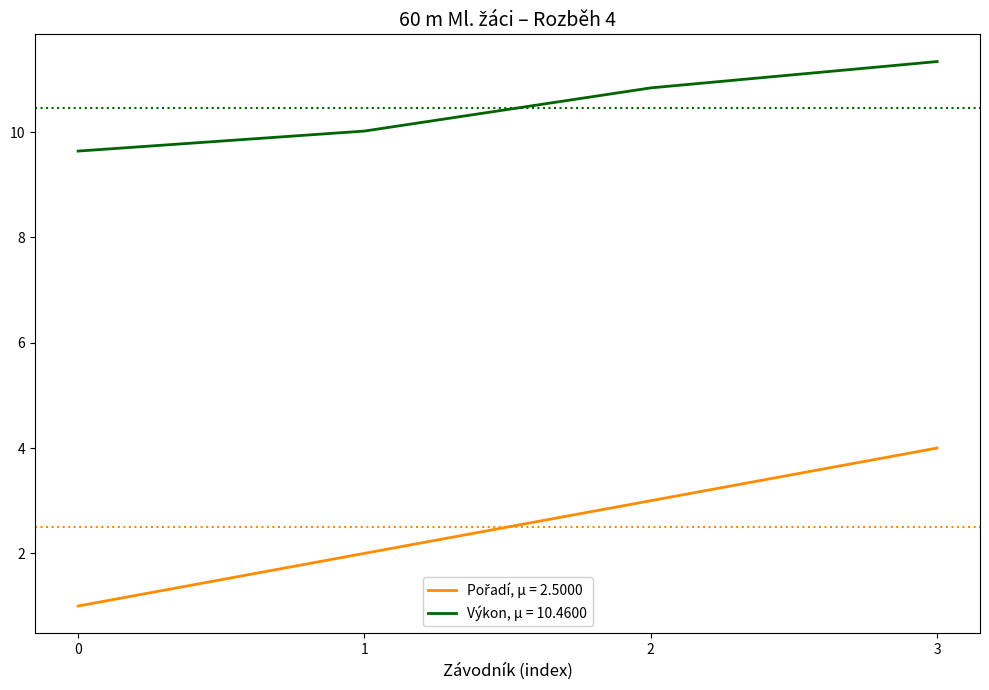

What is the sum of the Výkon, μ = 10.4600 values at 1 and 0?

19.7